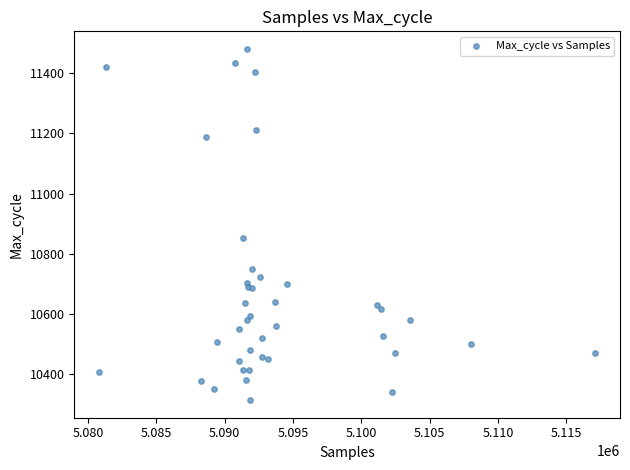

What Y value in the scatter plot is closest to 10897?

10854